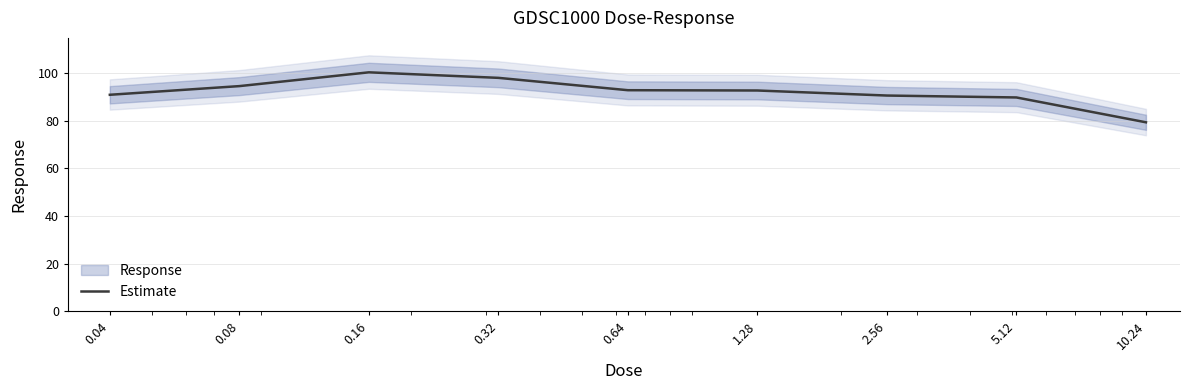

What position from the right is 0.04?

9